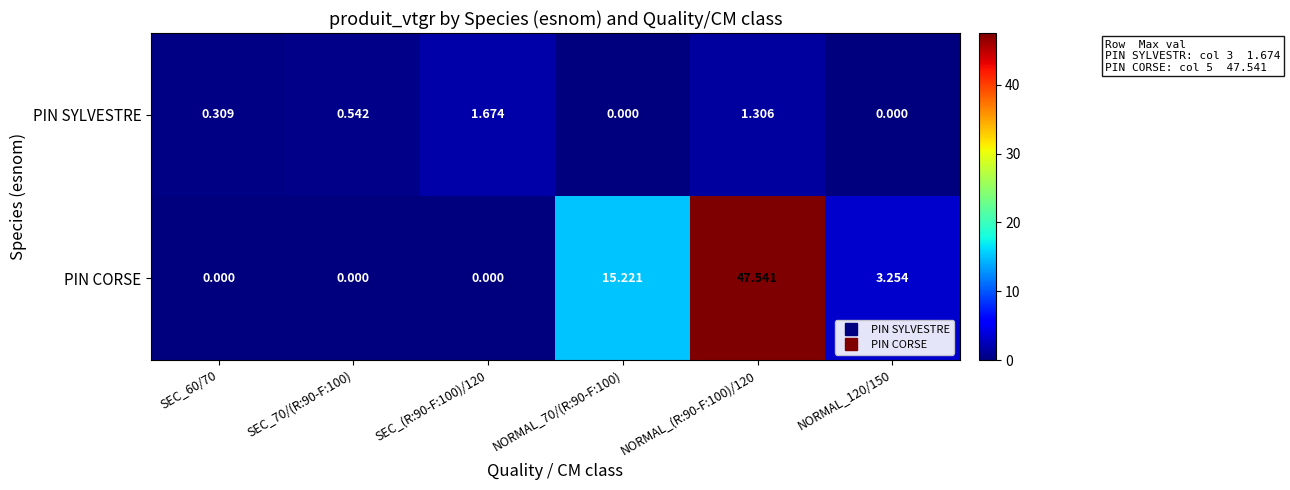

How many data points does each series have?

6